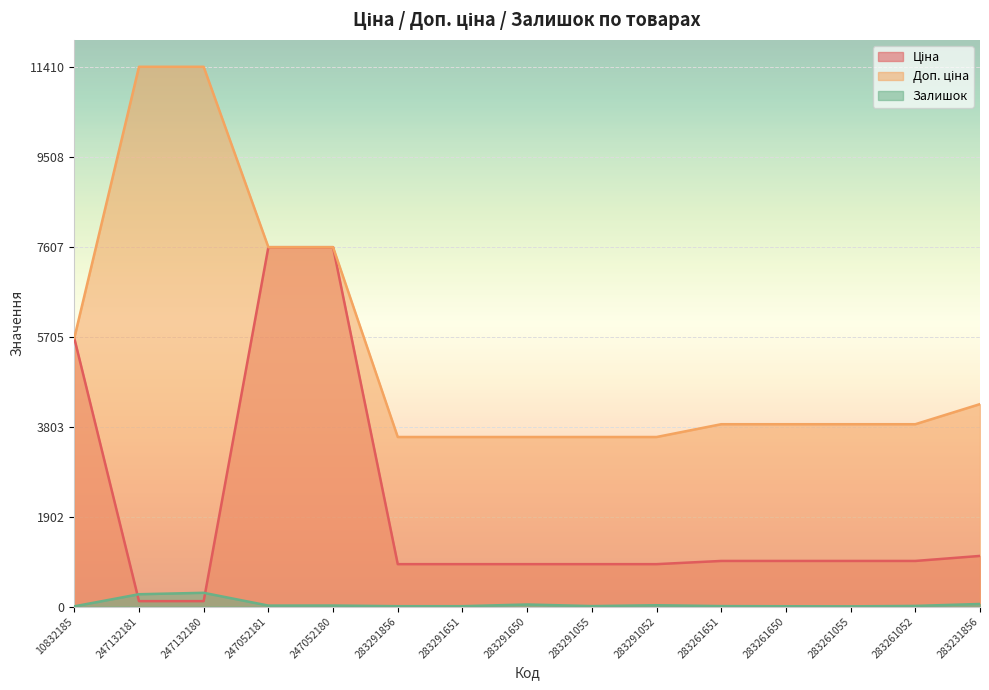

Rank the series by their average value, from lowest to highest.

Залишок, Ціна, Доп. ціна